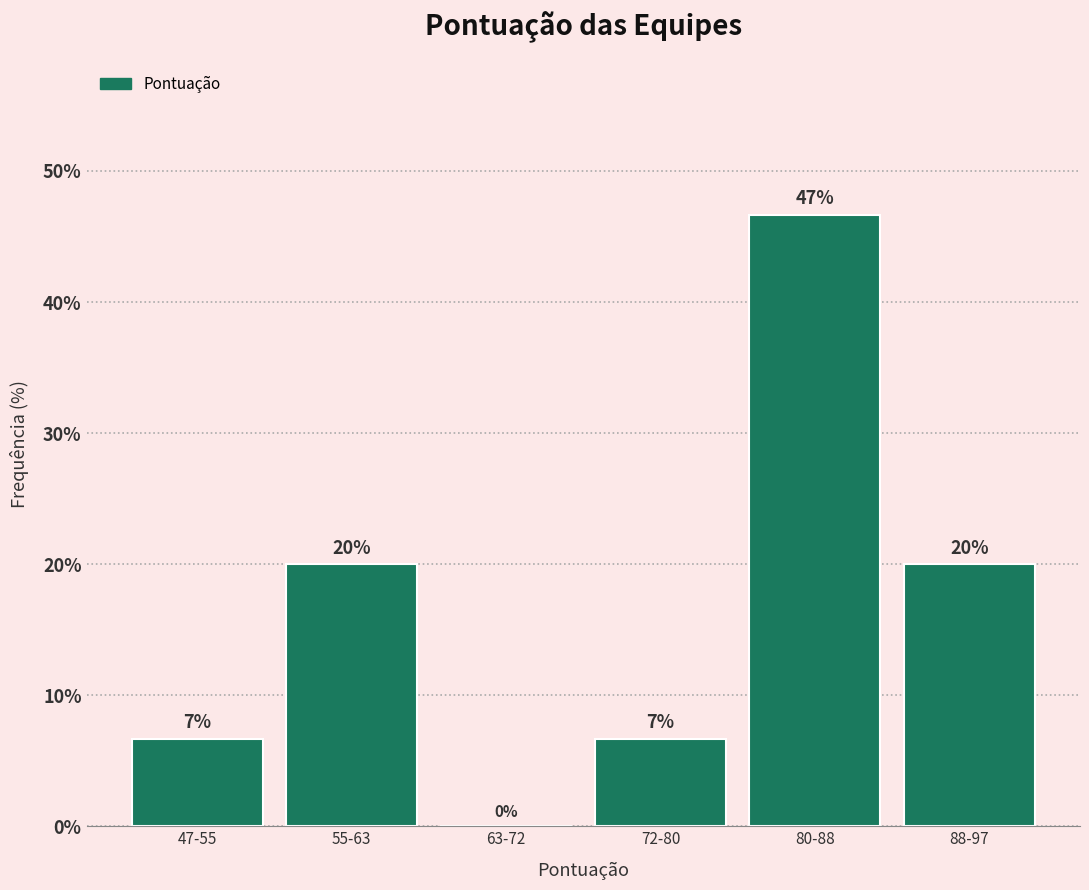

What is the maximum value shown in the chart?

46.7